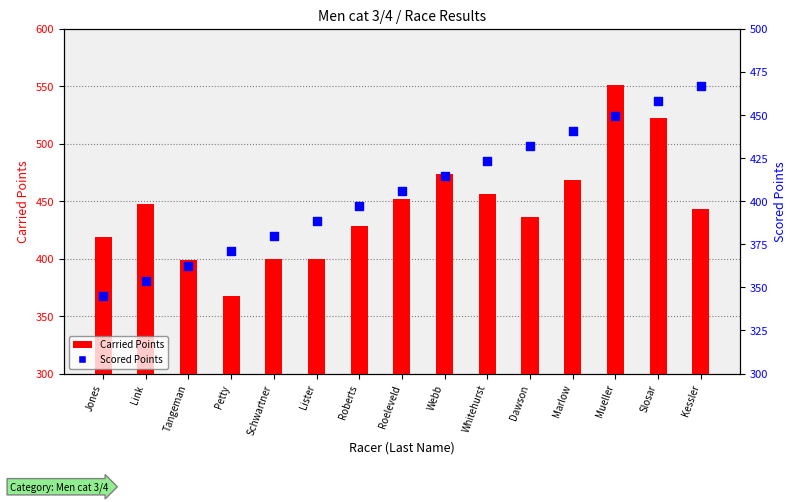

Which series has the largest total across all categories?

Carried Points